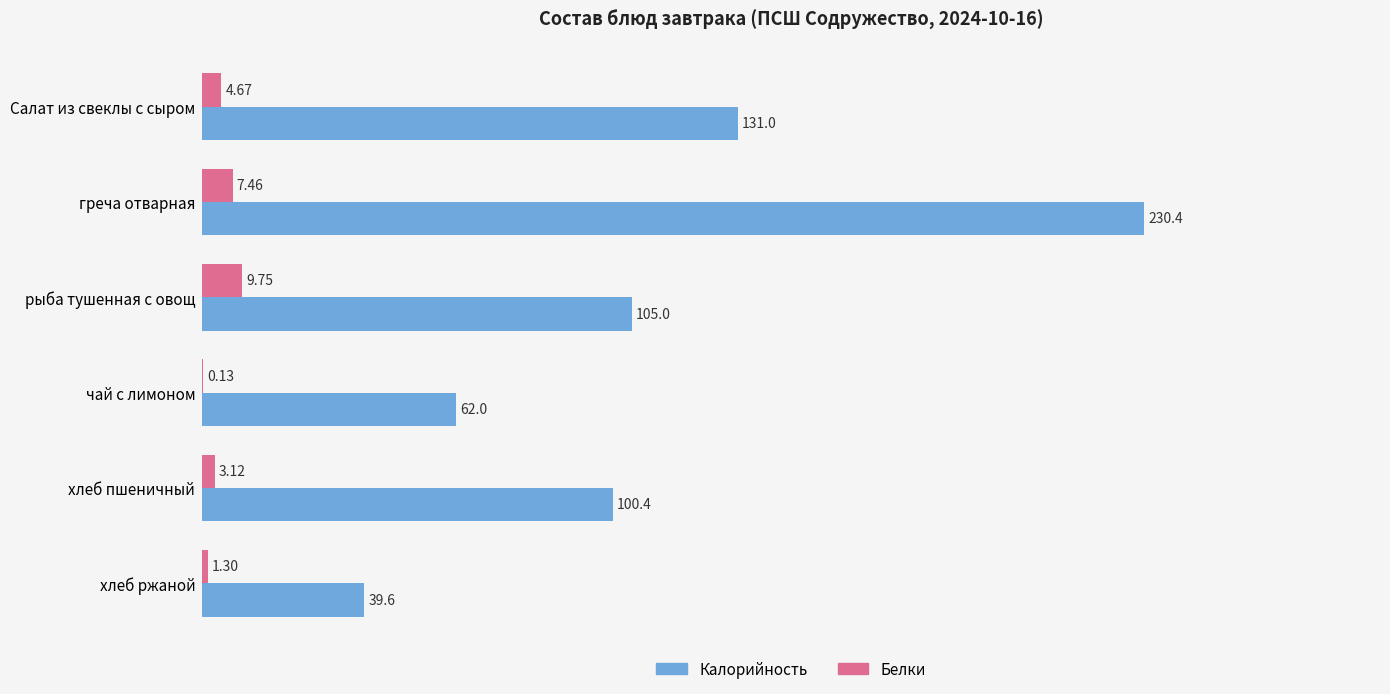

Between греча отварная and хлеб ржаной, which series saw the biggest shift?

Калорийность